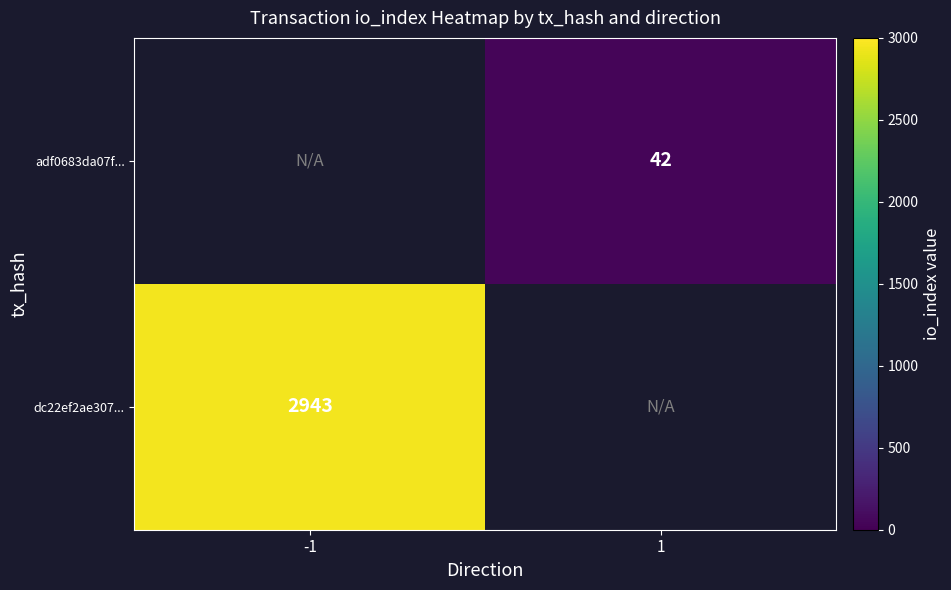

The adf0683da07f... series shows 42 at 1. True or false?

True